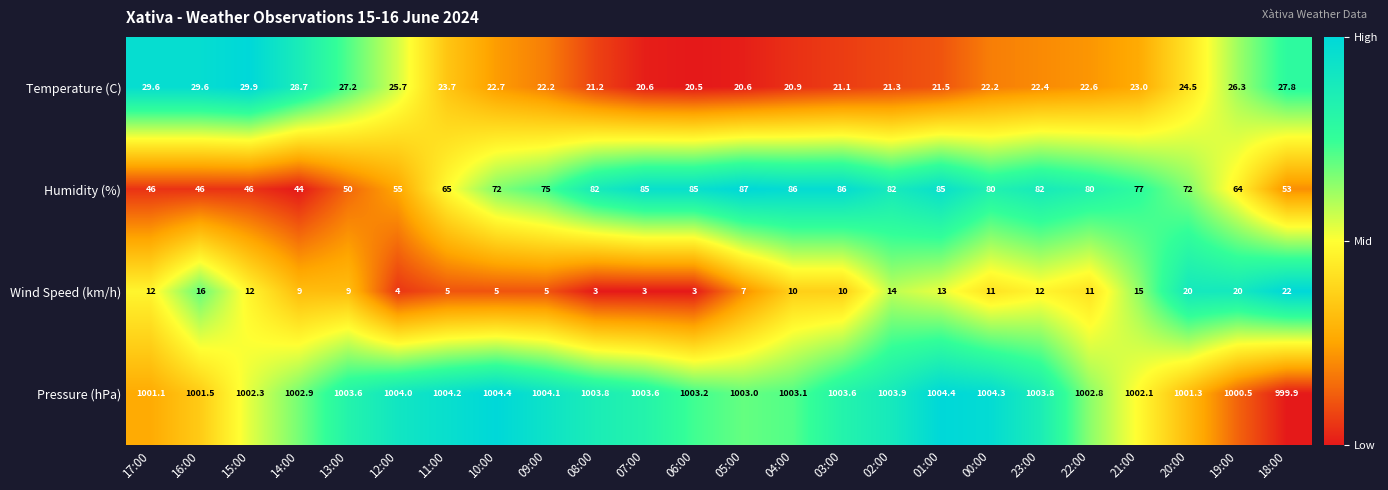

Which series changed the most between 08:00 and 04:00?

Wind Speed (km/h)